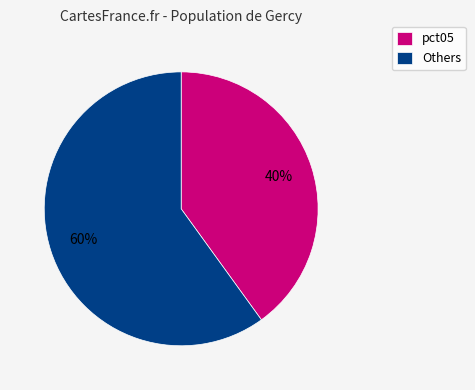

To the nearest percent, what percentage of the pie is pct05?

40%